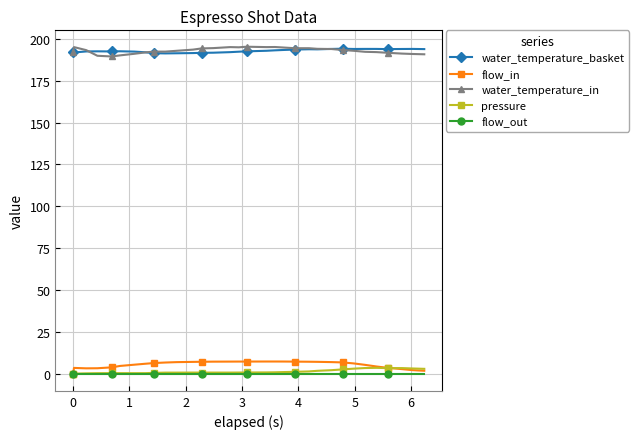

True or false: pressure has more than 0 interior local peaks.

True